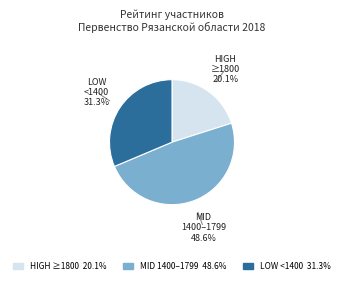

Is there any slice that represents more than half of the pie?

No